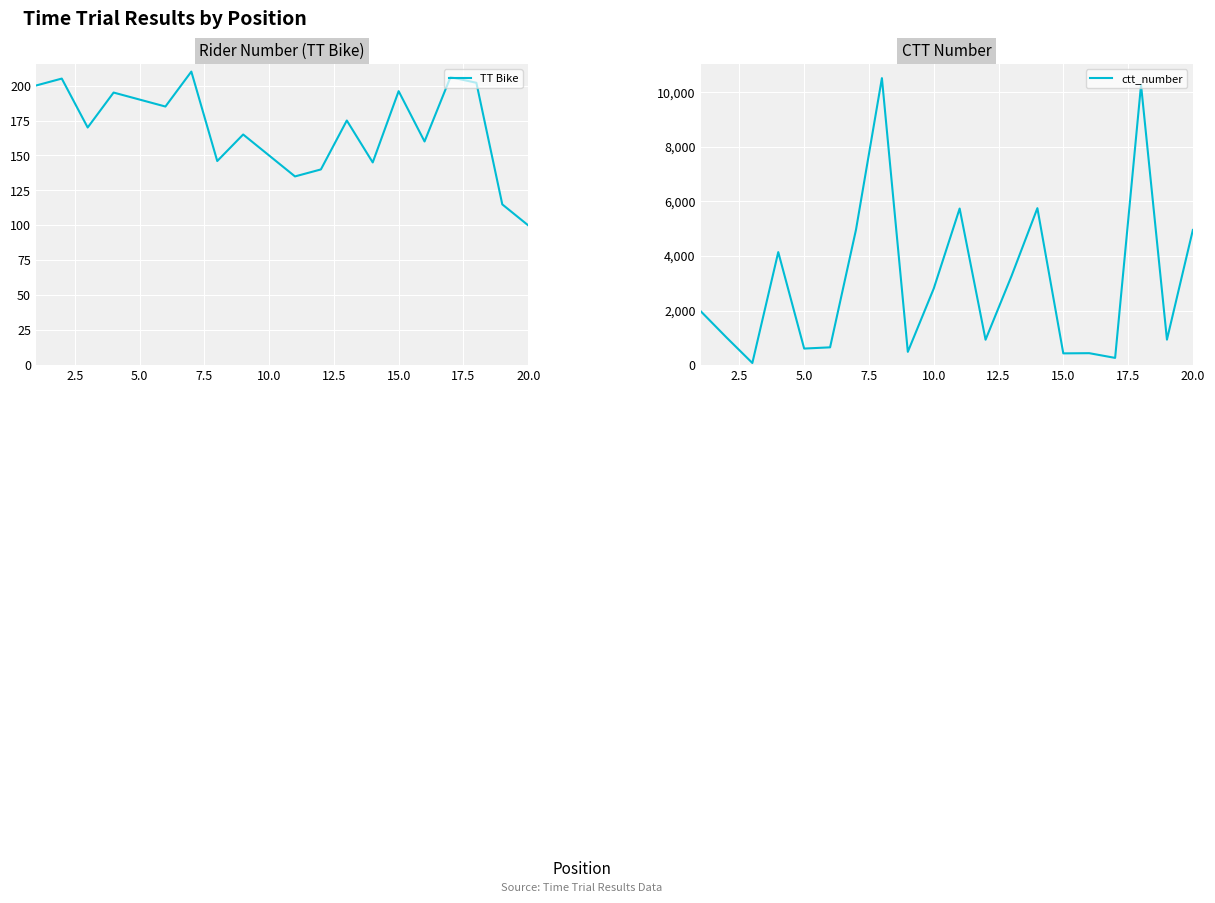

Reading left to right, transcribe all the data shown in this chart.

TT Bike: 200	205	170	195	190	185	210	146	165	150	135	140	175	145	196	160	206	202	115	100
ctt_number: 1983	1016	78	4143	607	652	4965	10520	487	2806	5740	931	3263	5753	431	438	265	10272	935	4955